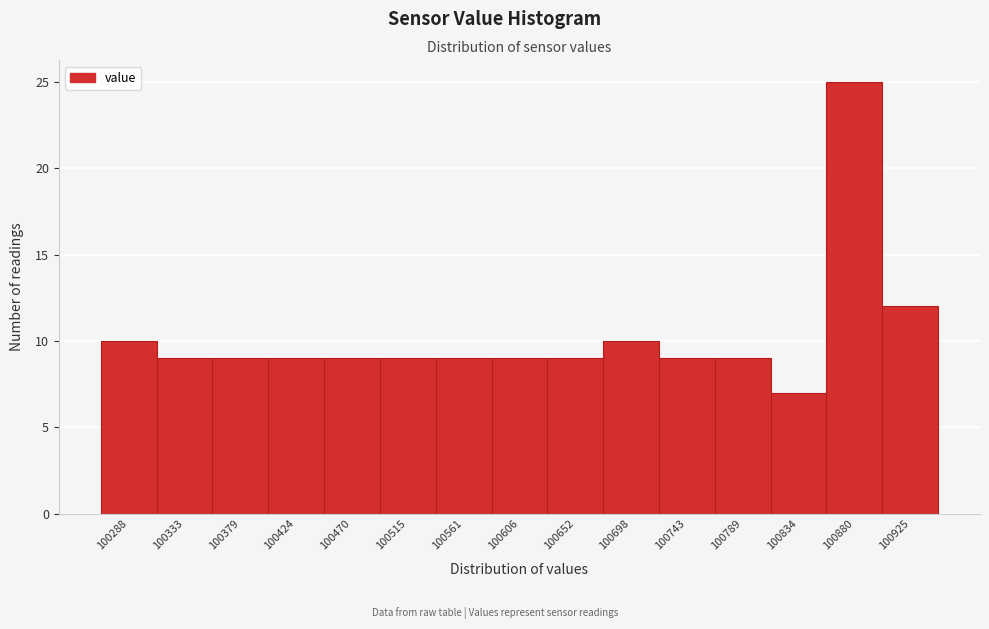

Reading left to right, transcribe this chart: for each bar, give the range it covers on the x-axis and its height. Neither the bar edges nor the heights are printed on the chart, so give them approximately, as read against the axes.

100265 to 100310: 10
100310 to 100355: 9
100355 to 100400: 9
100400 to 100445: 9
100445 to 100495: 9
100495 to 100540: 9
100540 to 100585: 9
100585 to 100630: 9
100630 to 100675: 9
100675 to 100720: 10
100720 to 100765: 9
100765 to 100810: 9
100810 to 100855: 7
100855 to 100900: 25
100900 to 100950: 12